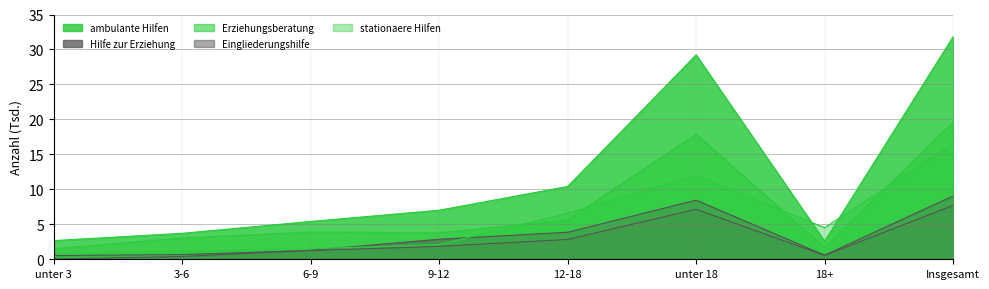

Which has a higher value, 18+ or 3-6?

3-6